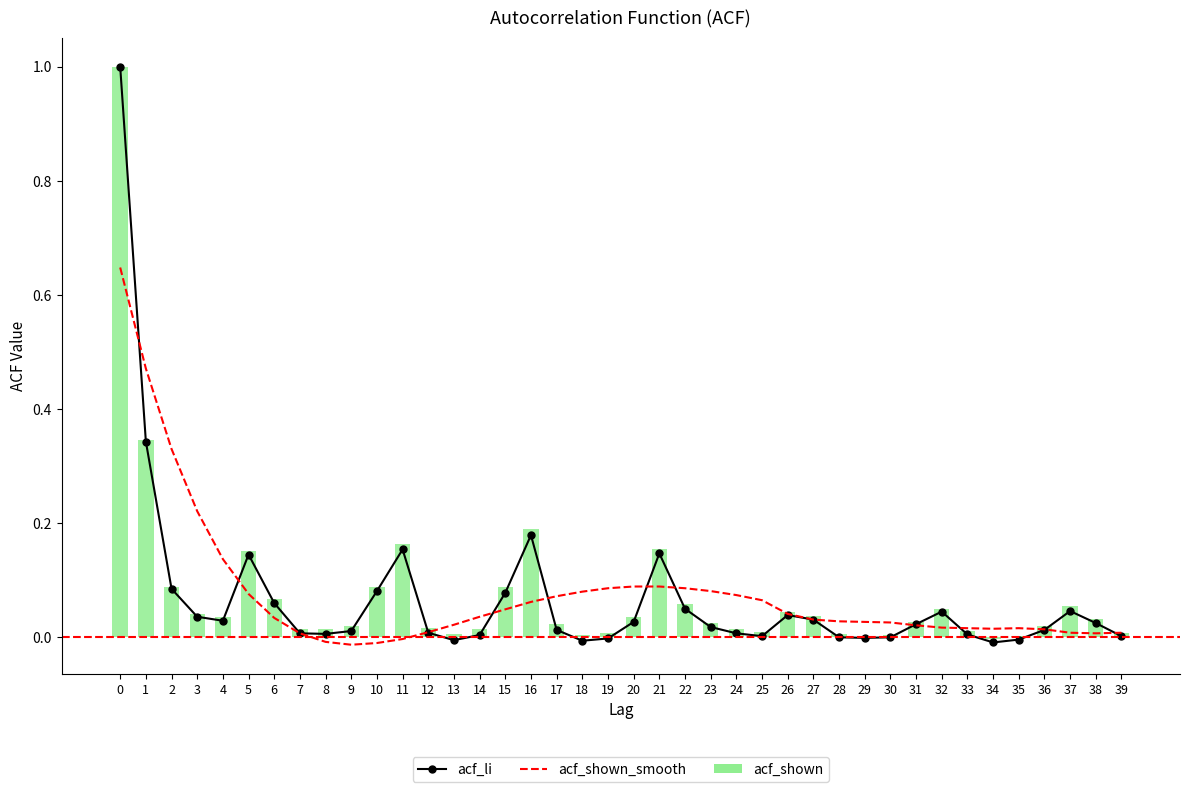

List the series in order of their peak value, lowest first.

acf_shown_smooth, acf_li, acf_shown